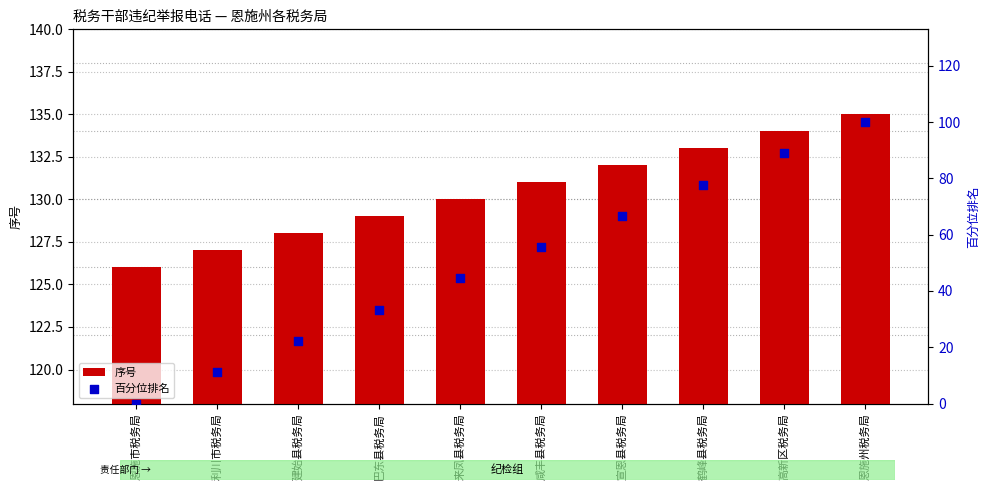

What are all the series names shown in the legend?

序号, 百分位排名